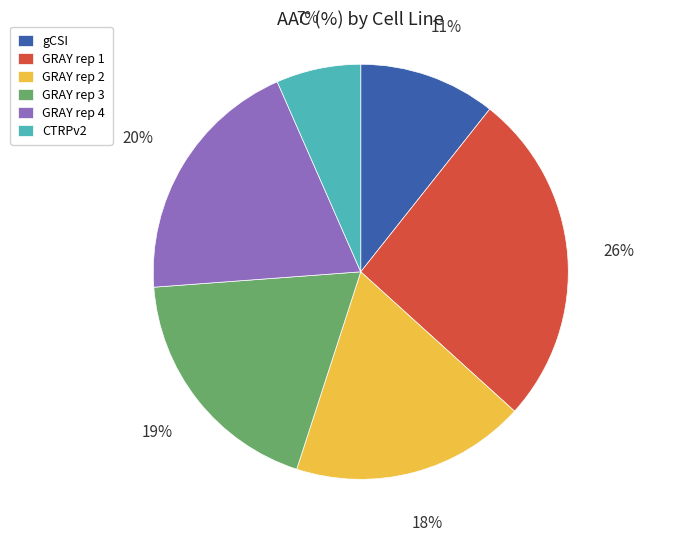

What percentage is the GRAY rep 1 slice, to the nearest percent?

26%